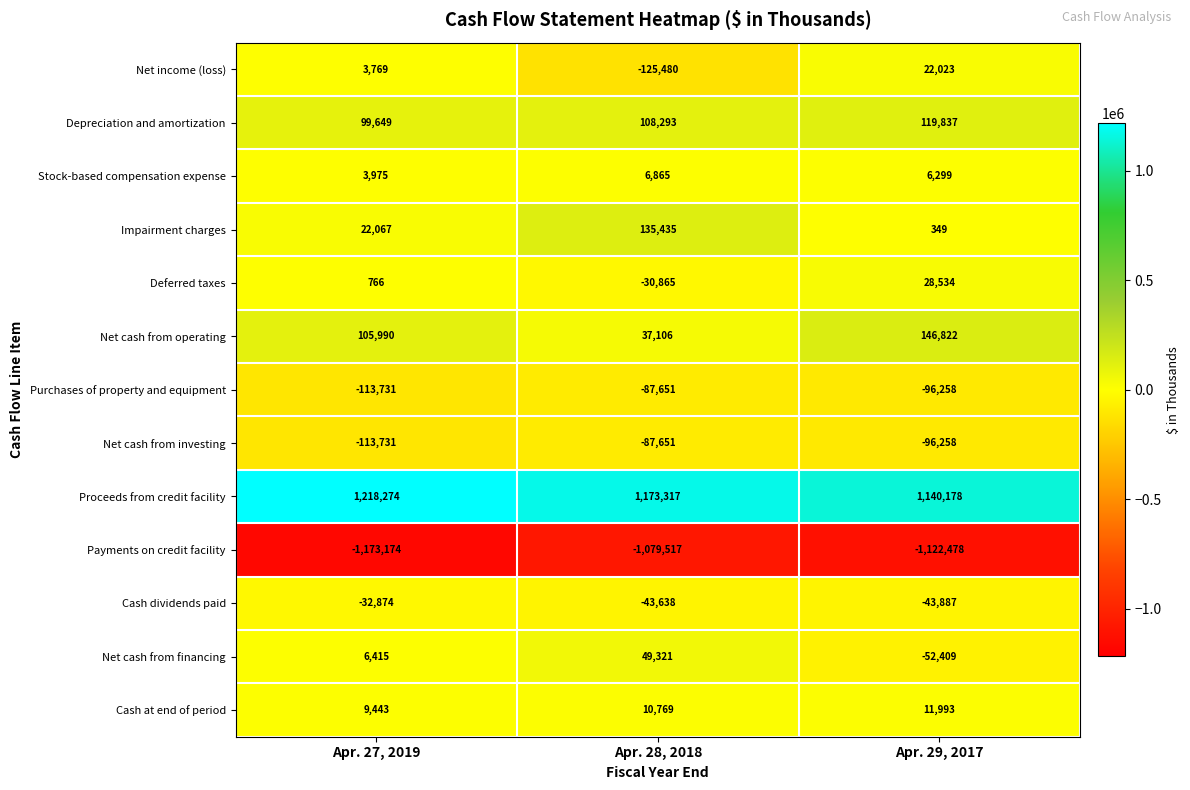

At which category does the chart reach its peak across all series?

Apr. 27, 2019